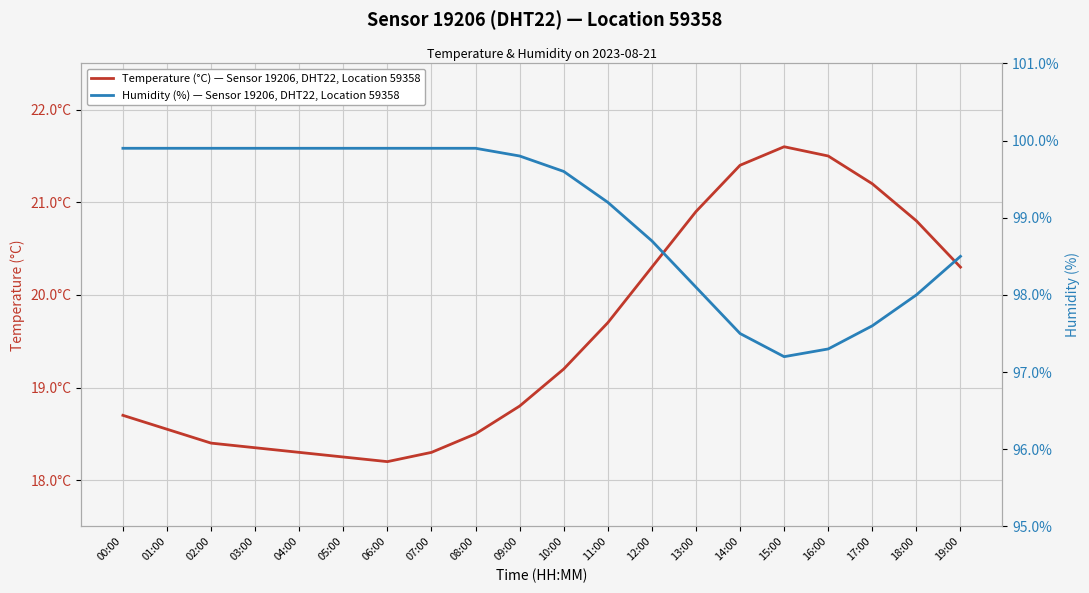

Where is the first local minimum for Humidity (%) — Sensor 19206, DHT22, Location 59358?

15:00